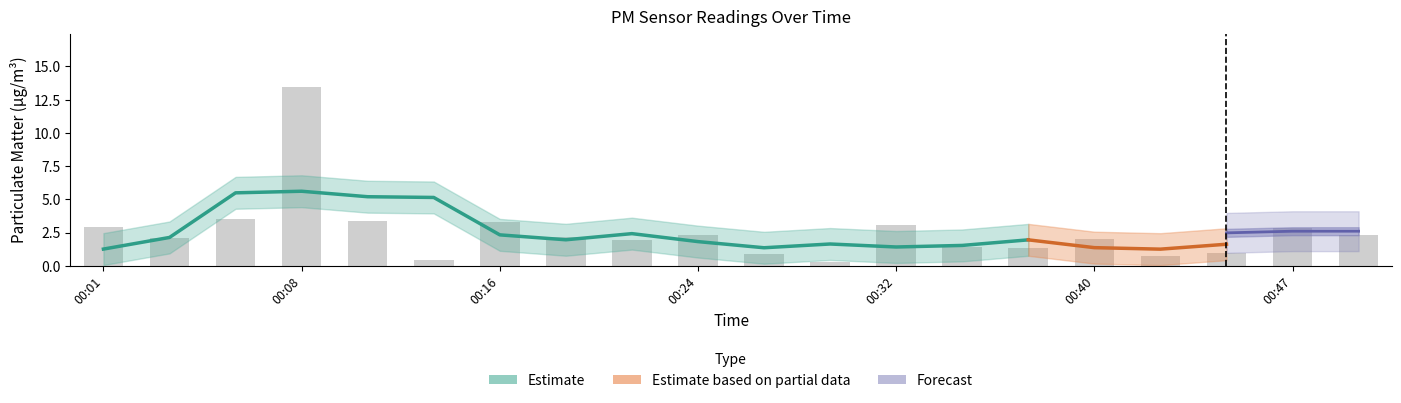

At which label is the value closest to 6?

00:06